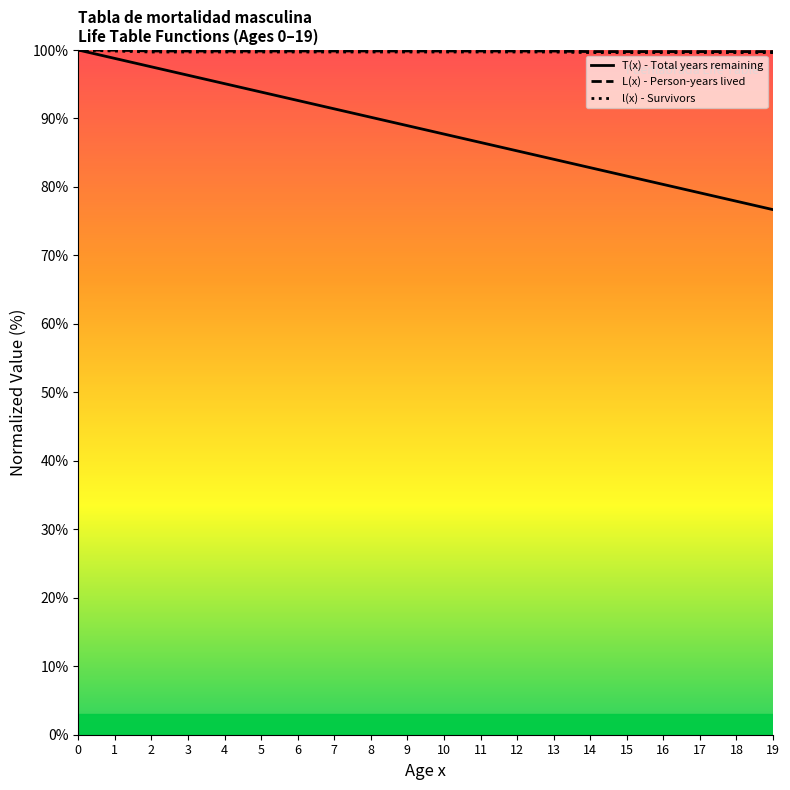

What are all the series names shown in the legend?

T(x) - Total years remaining, L(x) - Person-years lived, l(x) - Survivors